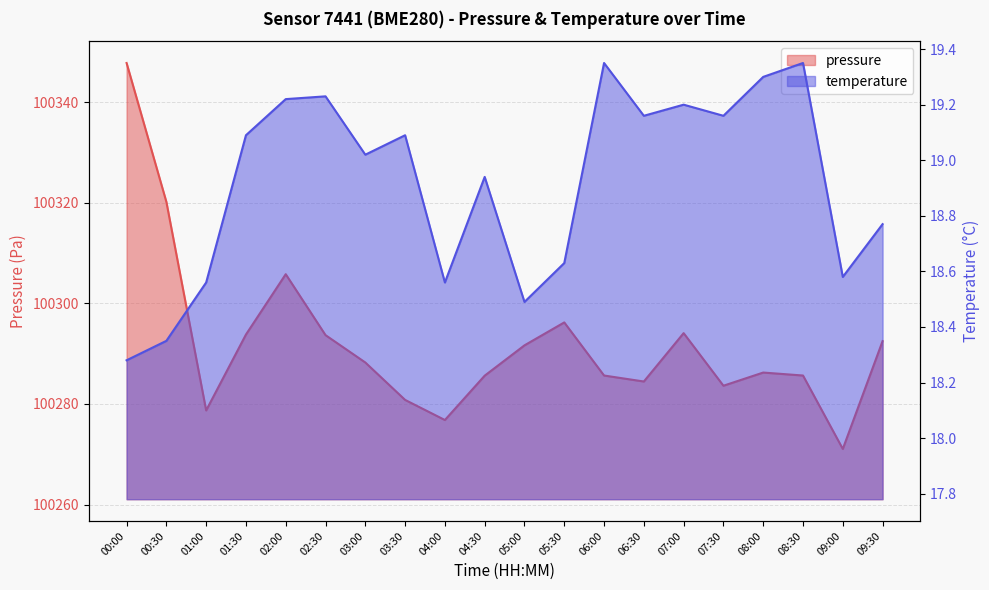

How many values in the temperature series are below 19?

9